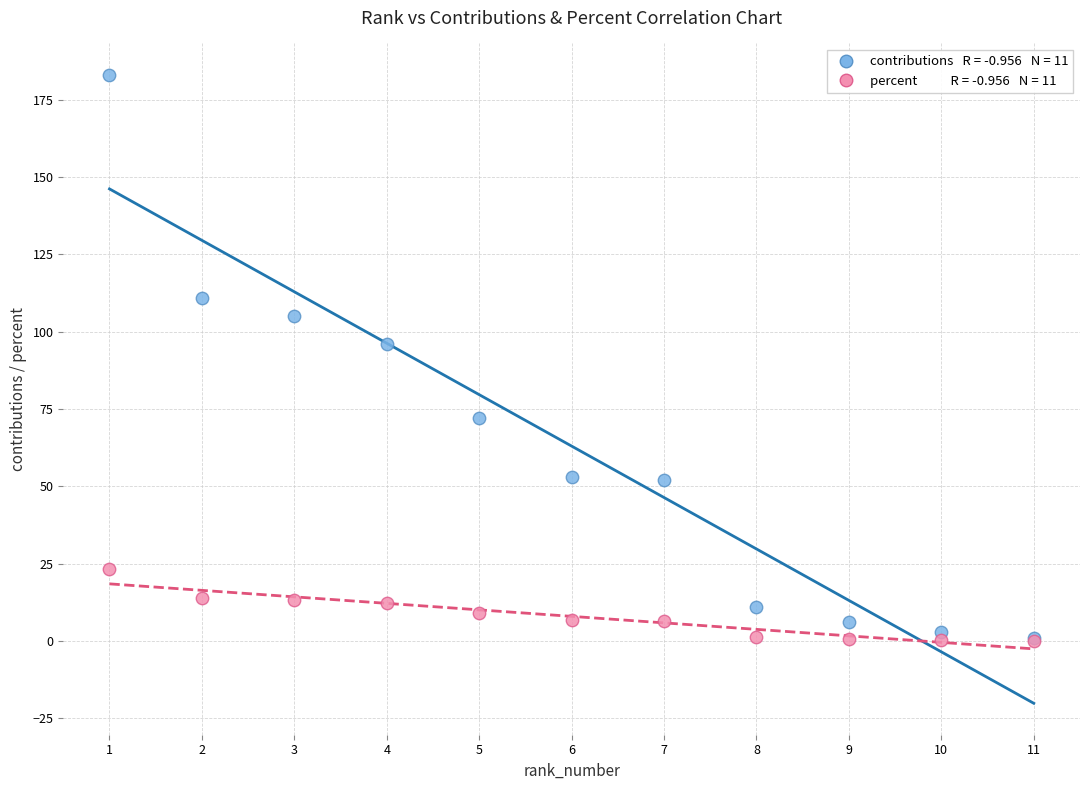

Across all series, what Y value is closest to 91?

96.0